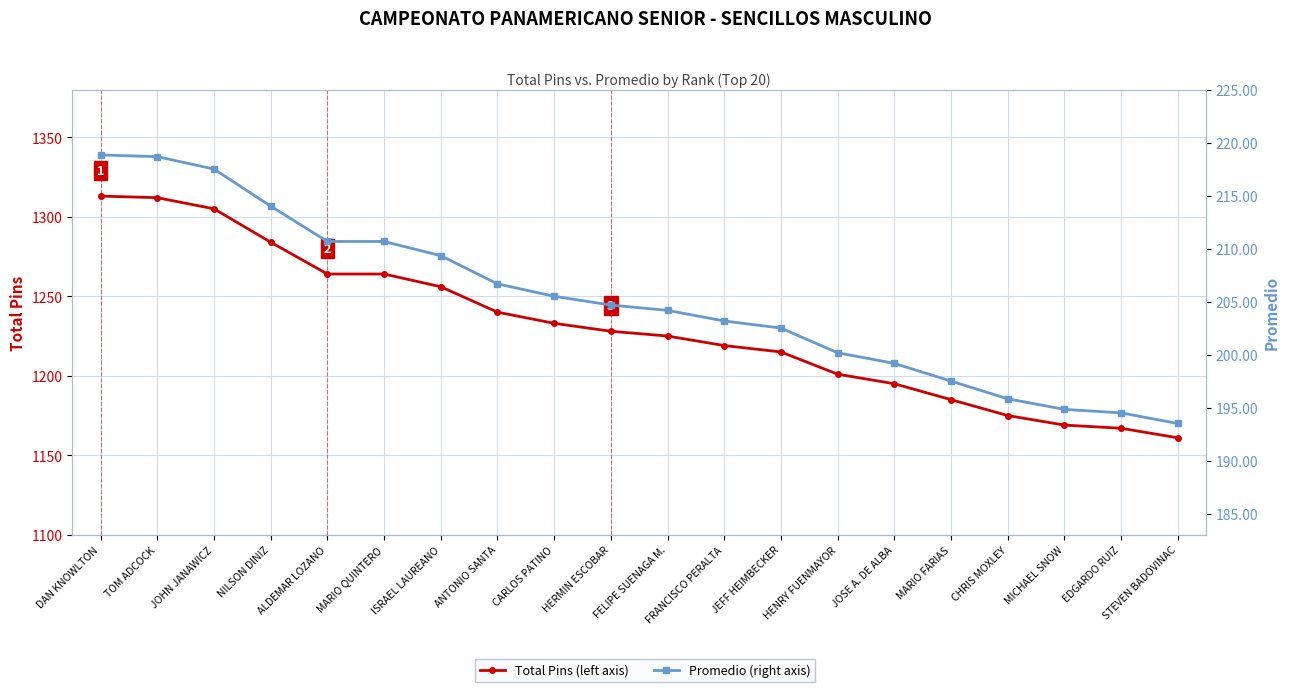

True or false: Total Pins and Promedio cross at least once.

False